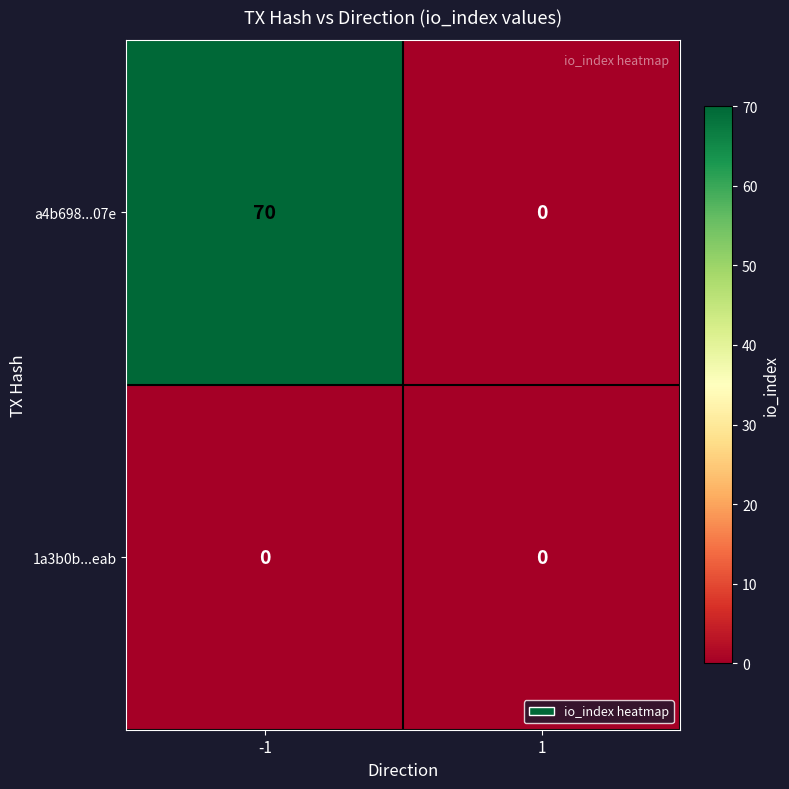

What is the total value across all series at -1?

70